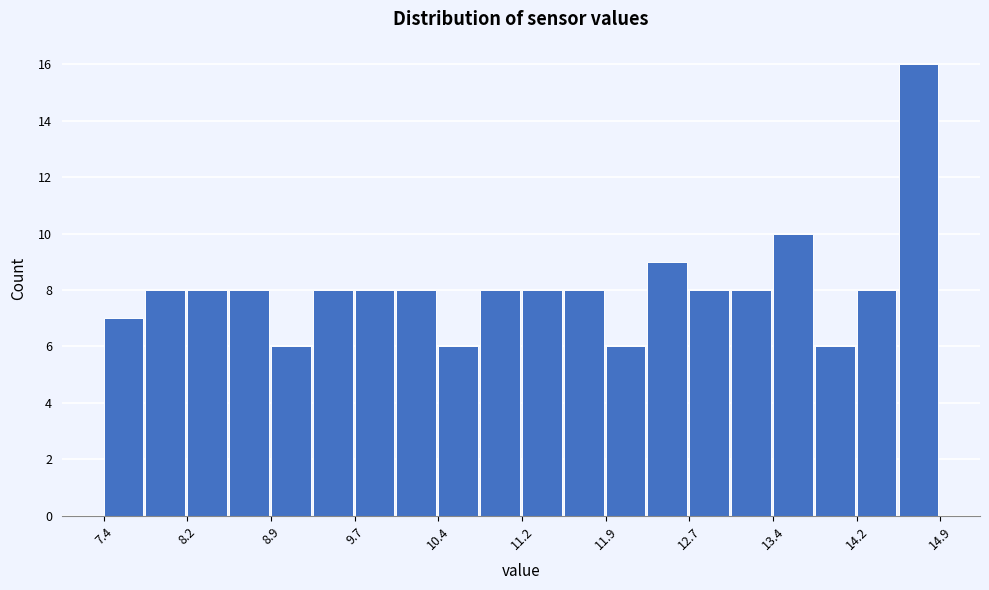

Read against the x-axis, roughly where is the centre of the tallest bar?

14.7